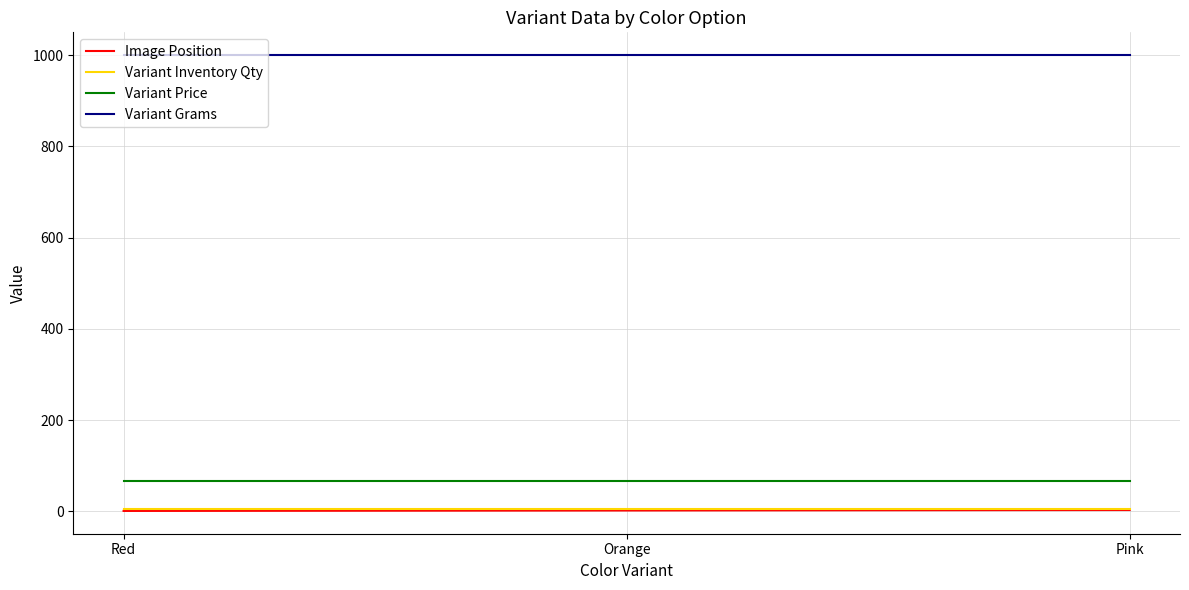

The value of Variant Price at Orange is 67. True or false?

True